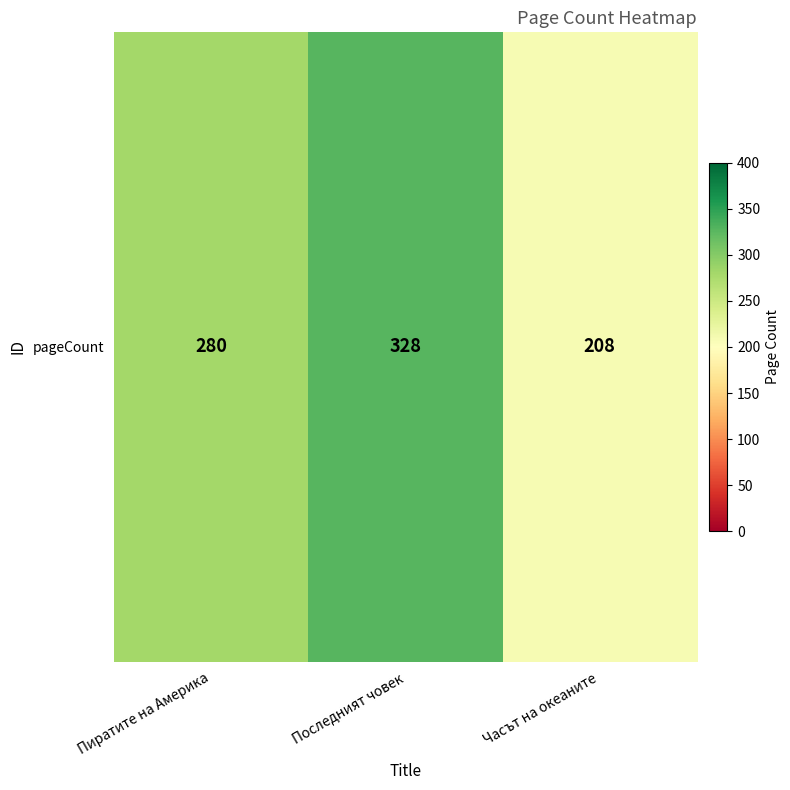

The chart shows a value of 371 at Пиратите на Америка. True or false?

False